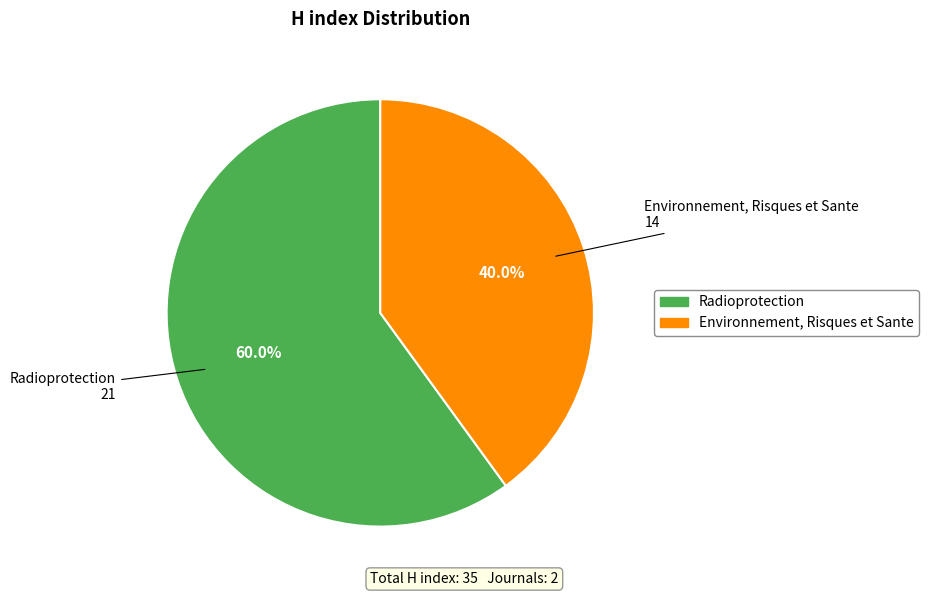

Does Environnement, Risques et Sante account for over 50% of the chart?

No